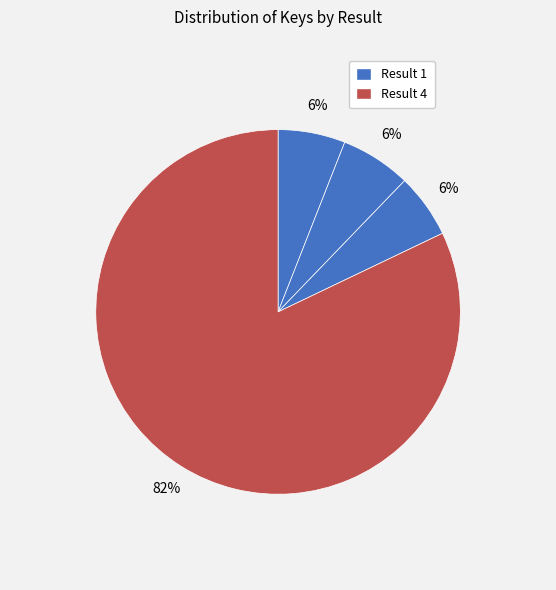

Rank the categories by value from lowest to highest.

3, 1, 2, 4